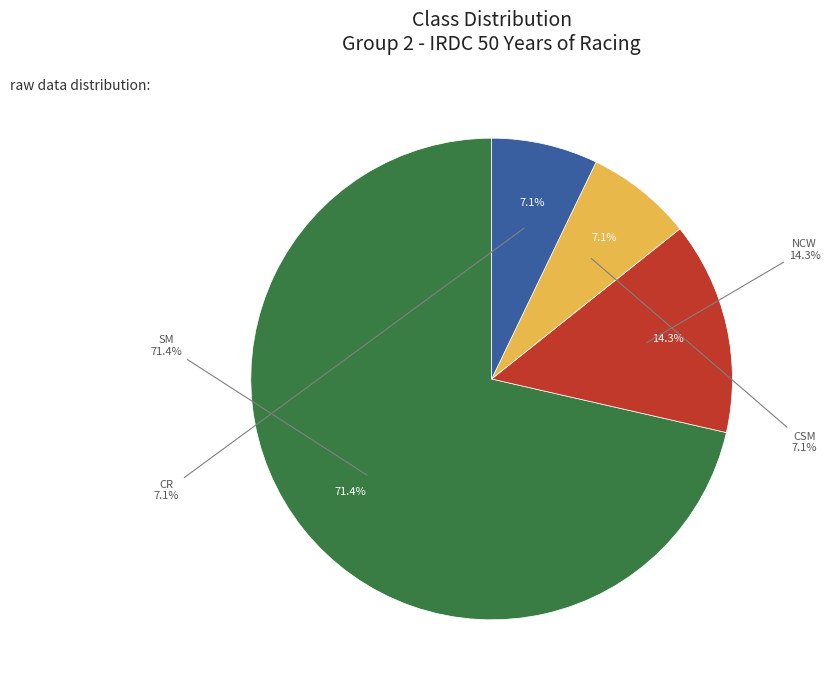

Is NCW the majority of the pie?

No